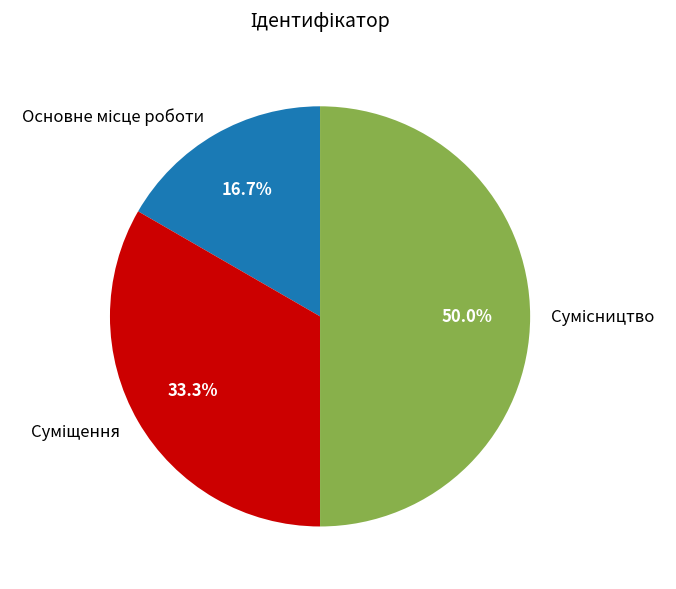

To the nearest percent, what is the average slice percentage?

33%